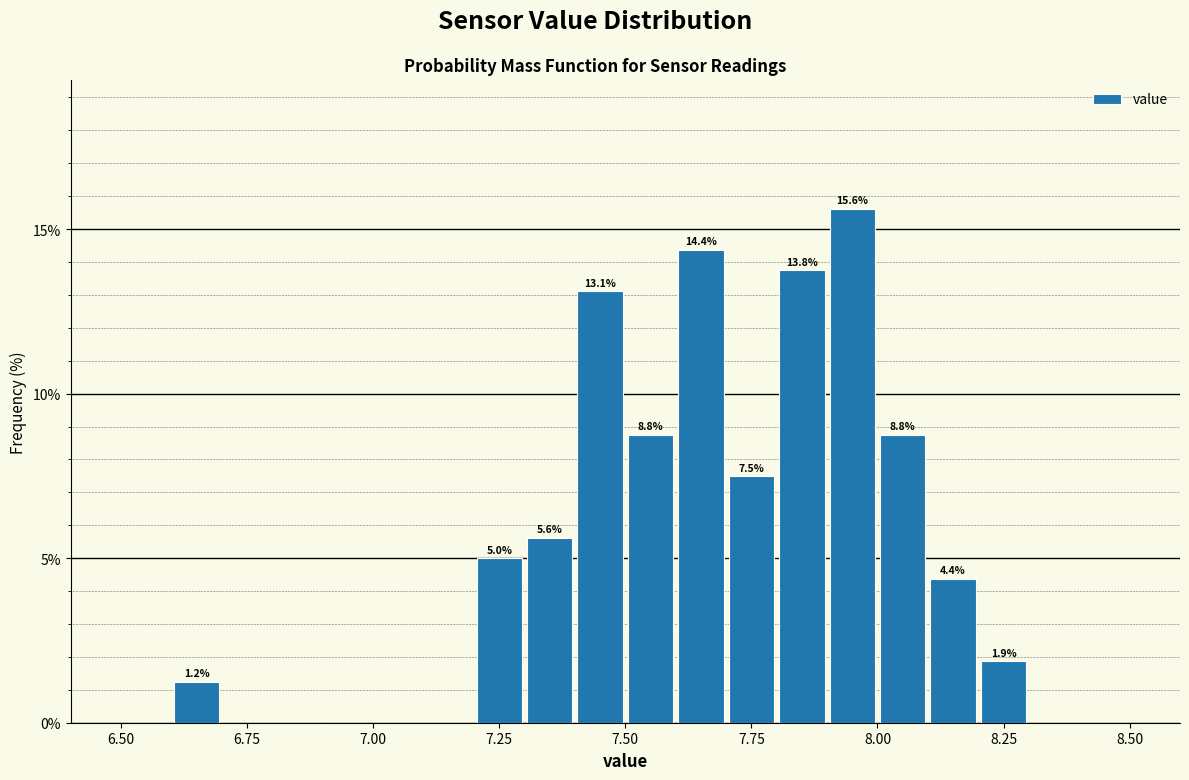

Read against the x-axis, roughly where is the centre of the tallest bar?

7.95